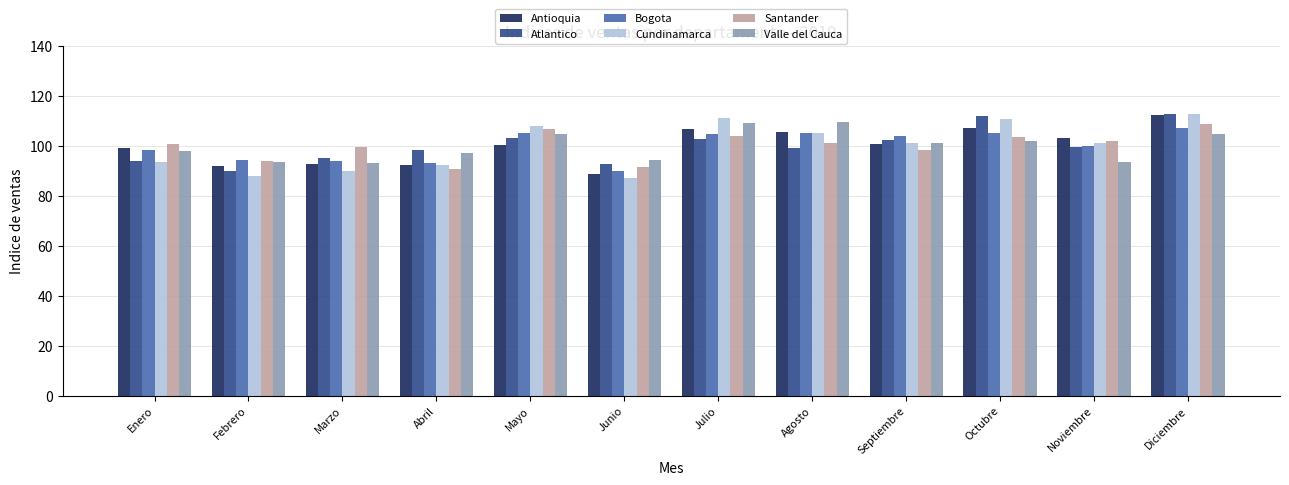

Is it true that Antioquia equals 160.6 at Agosto?

False